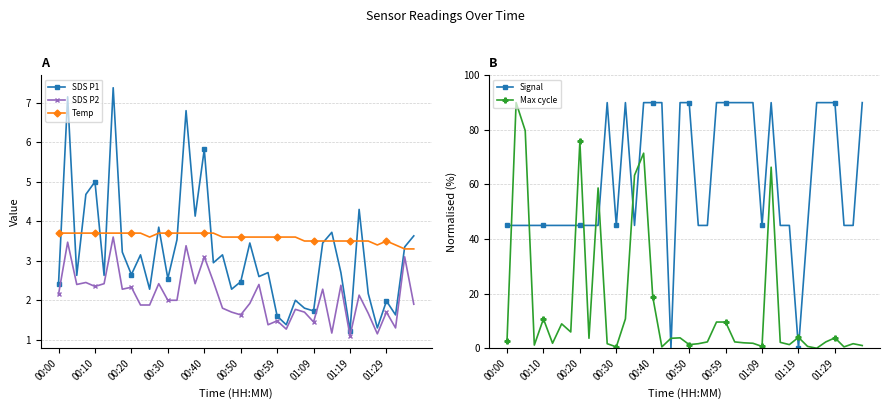

True or false: Max cycle has more than 0 interior local peaks.

True